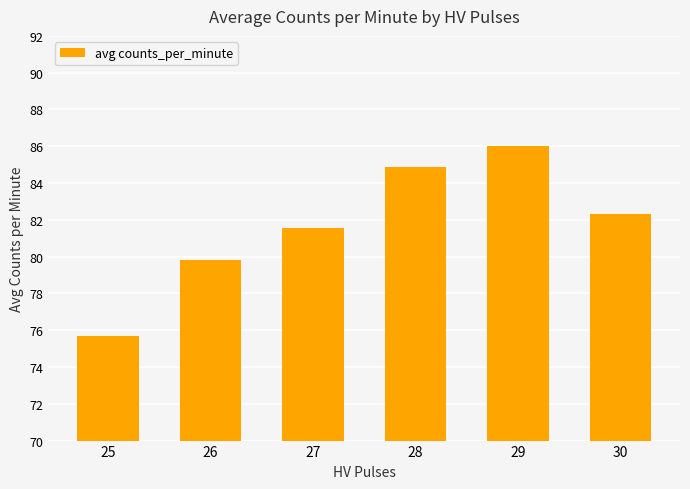

The chart shows a value of 79.8 at 26. True or false?

True